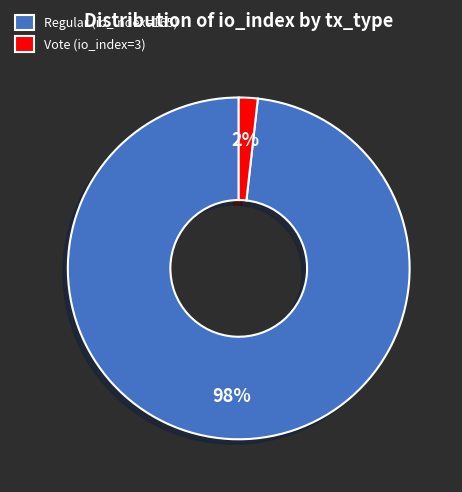

What is the smallest slice in the pie chart?

Vote (io_index=3)